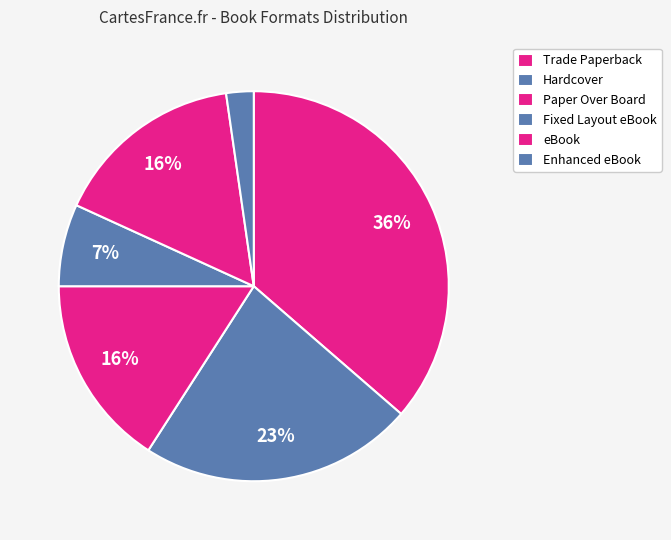

How many segments does this pie chart have?

6